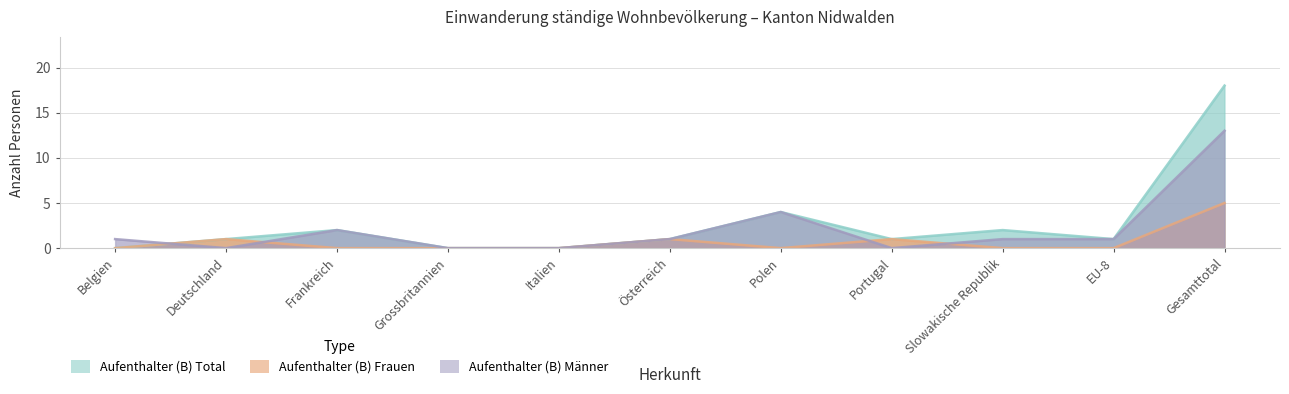

Reading left to right, what are all the values shown in this chart?

Aufenthalter (B) Total: 0	1	2	0	0	1	4	1	2	1	18
Aufenthalter (B) Frauen: 0	1	0	0	0	1	0	1	0	0	5
Aufenthalter (B) Männer: 1	0	2	0	0	1	4	0	1	1	13